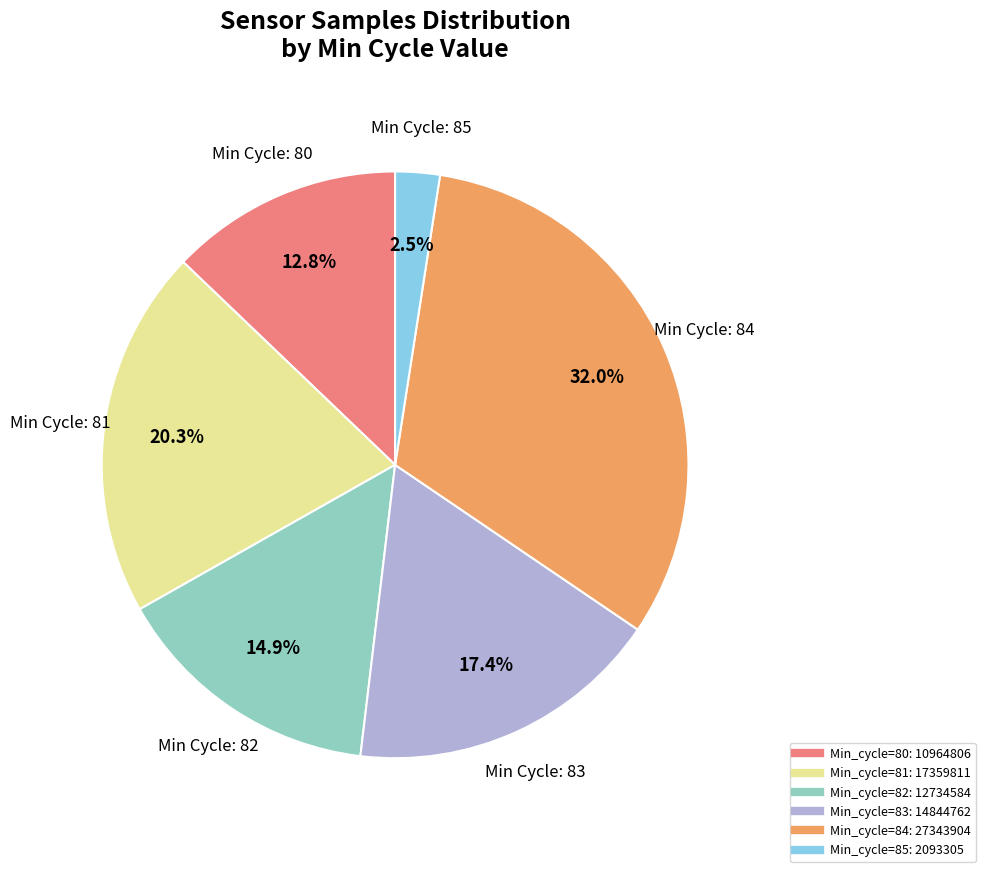

Does any single category account for the majority?

No